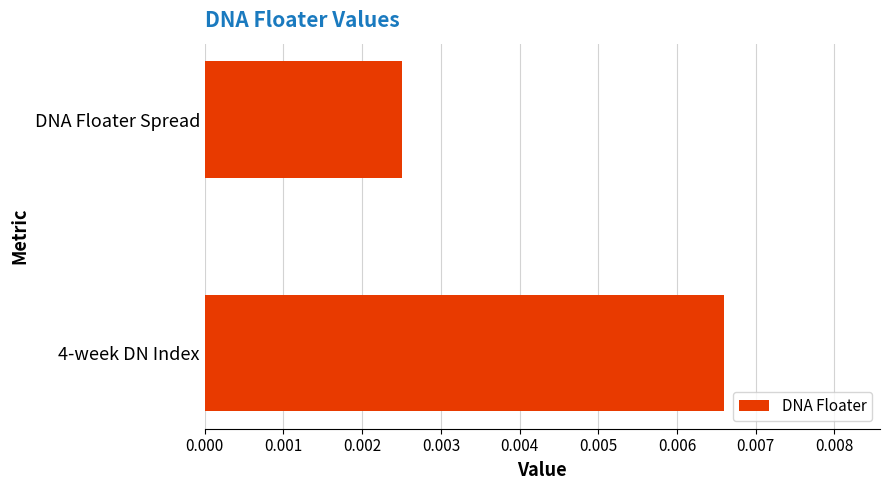

Does the chart contain any negative values?

No